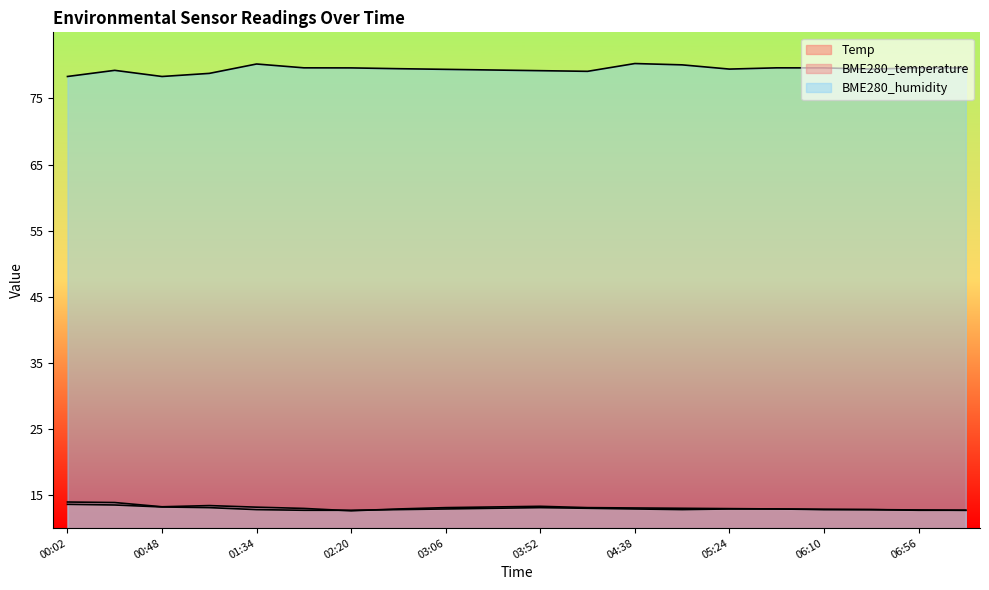

How many intersections are there between Temp and BME280_temperature?

2